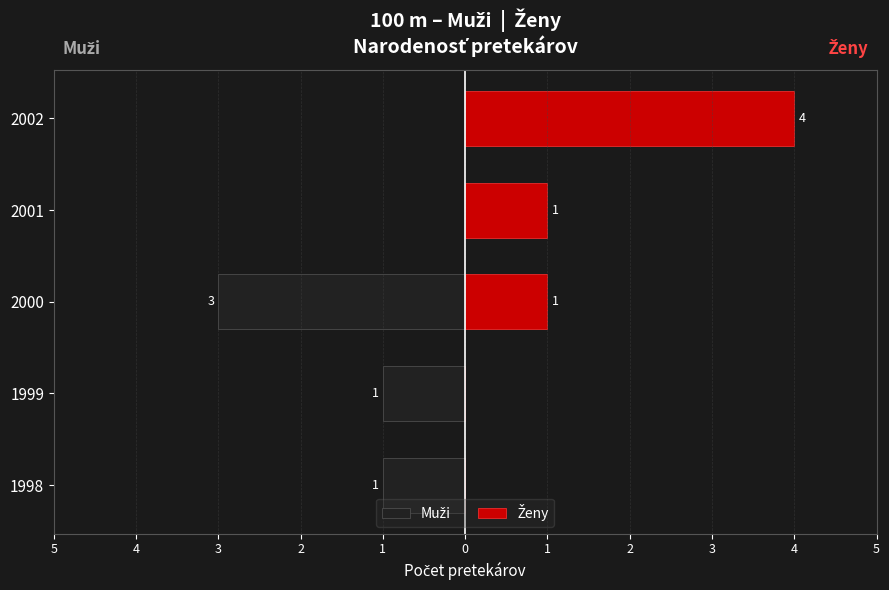

The Ženy series shows -2 at 1999. True or false?

False